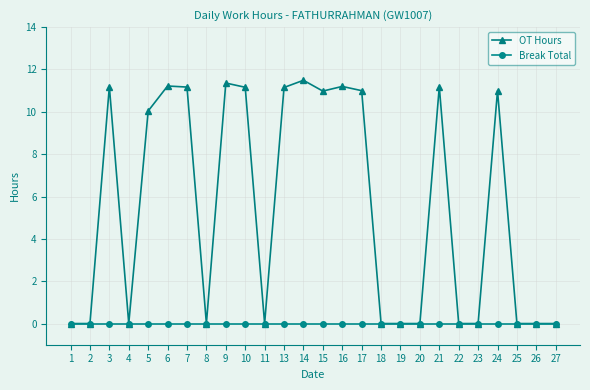

Which series has the widest spread of values?

OT Hours